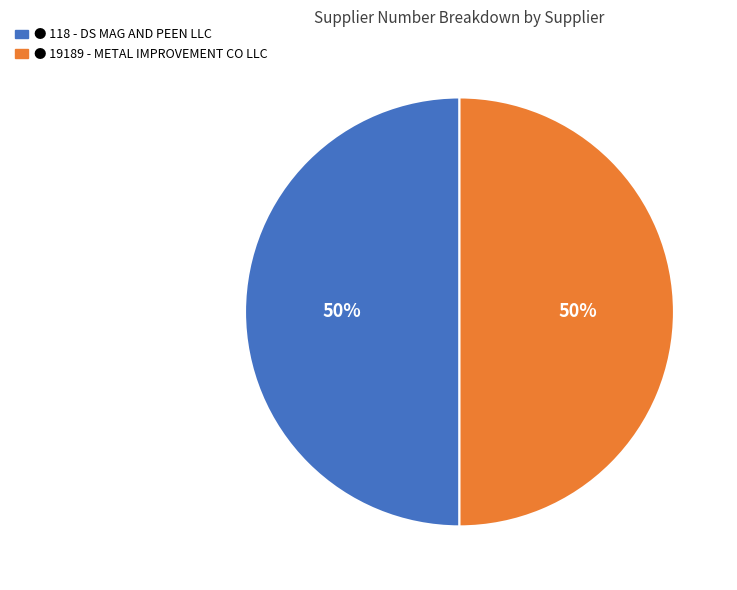

To the nearest percent, what is the average slice percentage?

50%